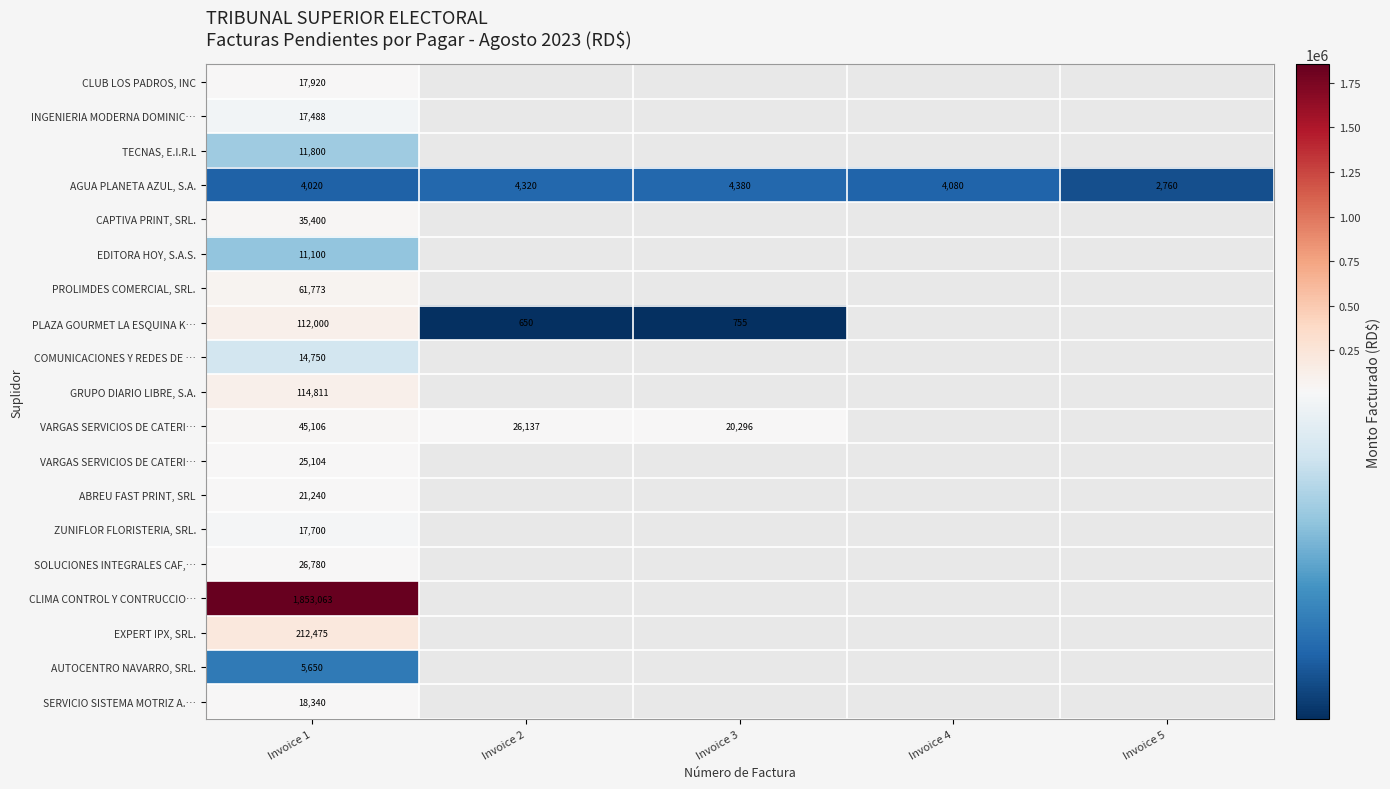

At which category is the sum across all series the highest?

Invoice 1